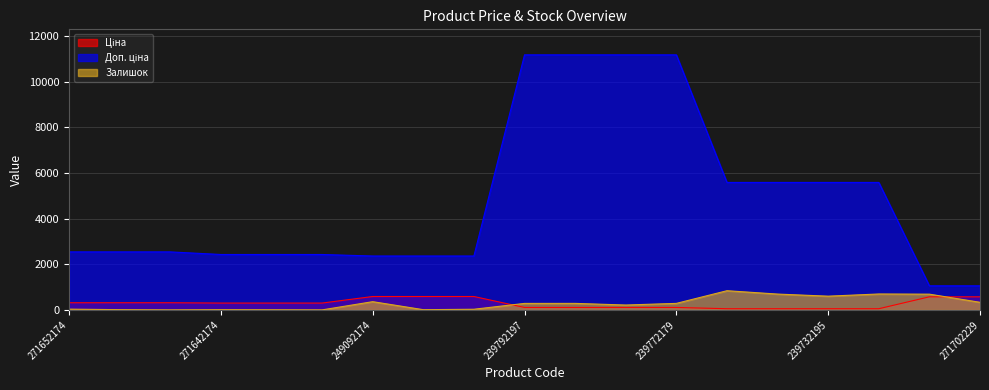

Rank the categories by Доп. ціна value from lowest to highest.

271702230, 271702229, 249092174, 249092173, 249092172, 271642174, 271642173, 271642172, 271652174, 271652173, 271652172, 239752197, 239752196, 239732195, 239732179, 239792197, 239792196, 239772195, 239772179